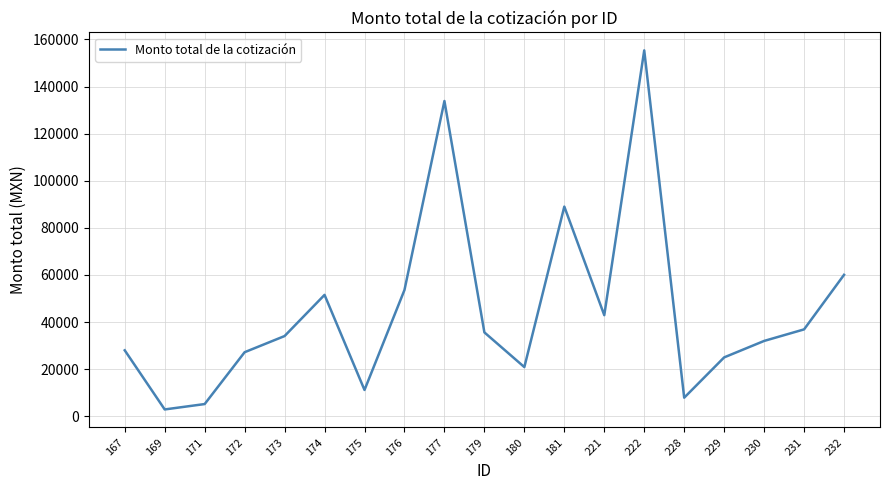

What is the greatest value displayed?

155344.8